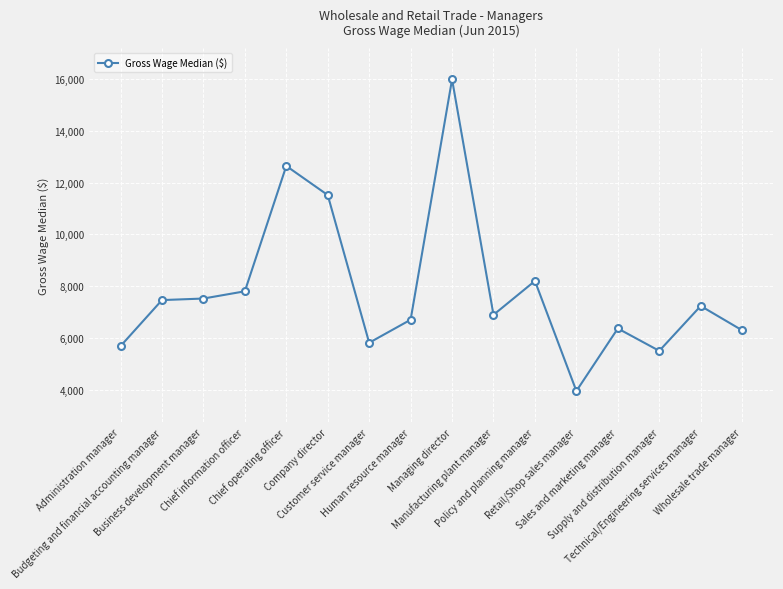

True or false: the data has more than 0 interior local peaks.

True